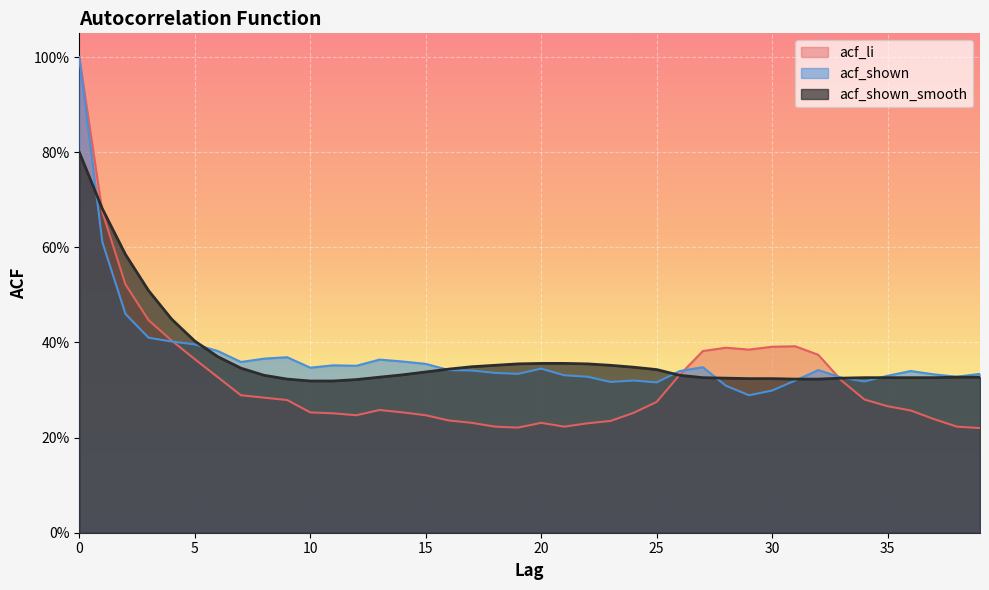

Where do acf_shown_smooth and acf_shown first cross each other?

0 and 1